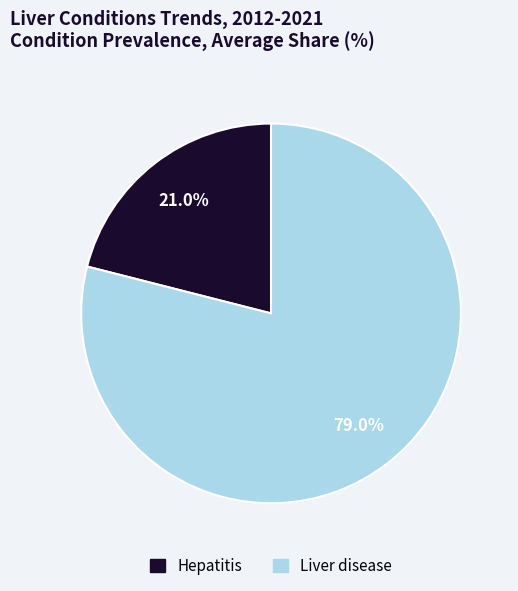

Does any single category account for the majority?

Yes